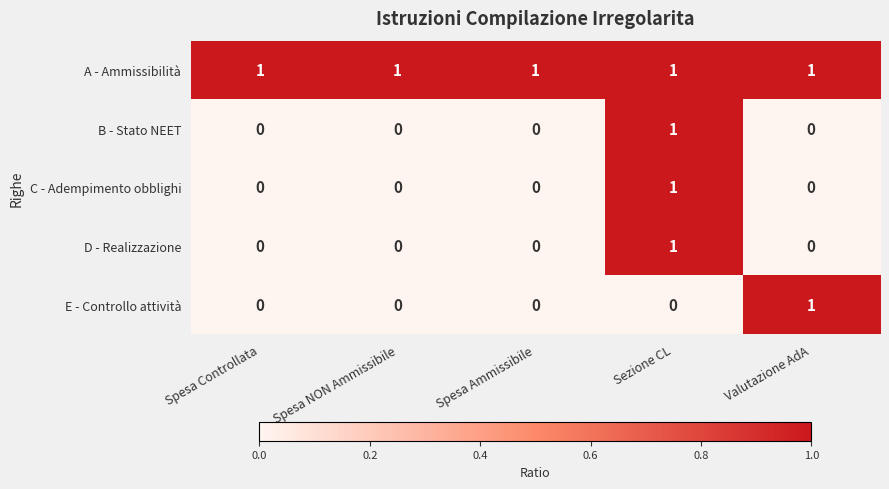

At how many categories does at least one series exceed 0?

5